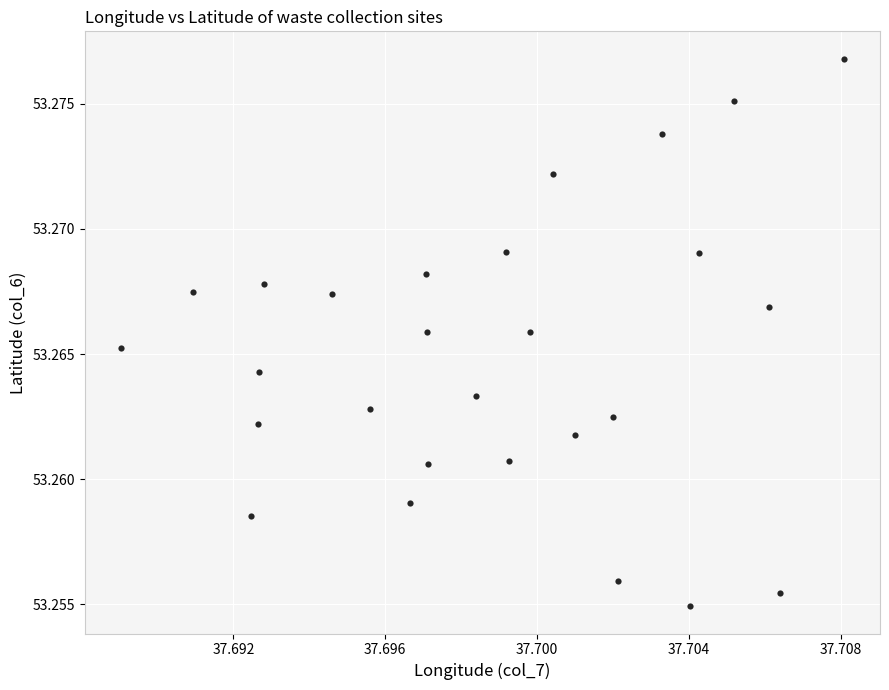

How many points are shown in the scatter plot?

27